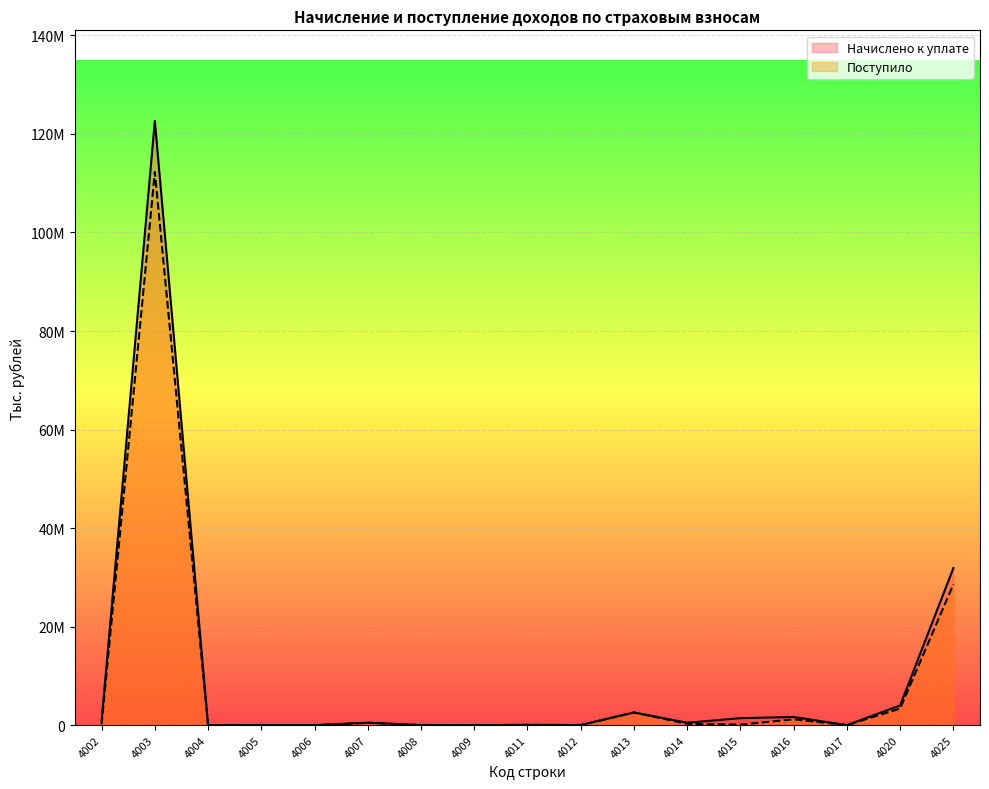

What is the average value of the Поступило series?

8768941